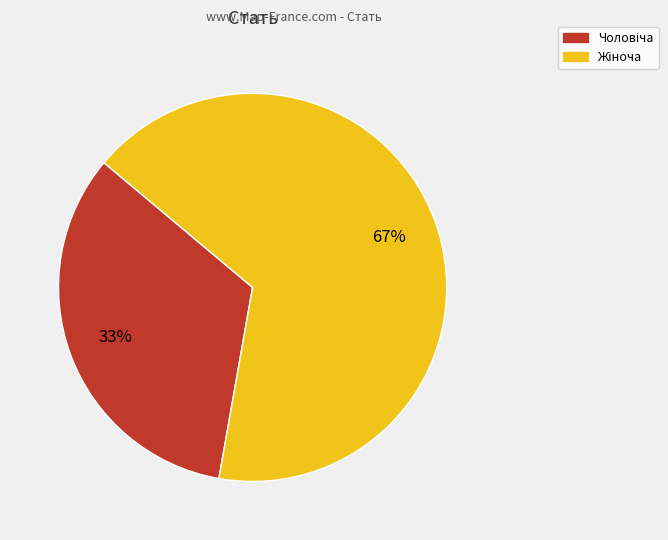

Does any single category account for the majority?

Yes